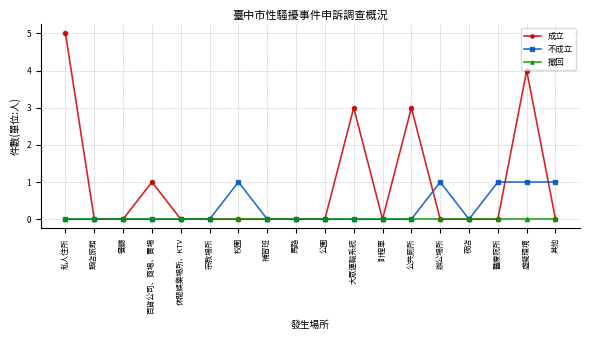

The value of 不成立 at 公園 is 0. True or false?

True